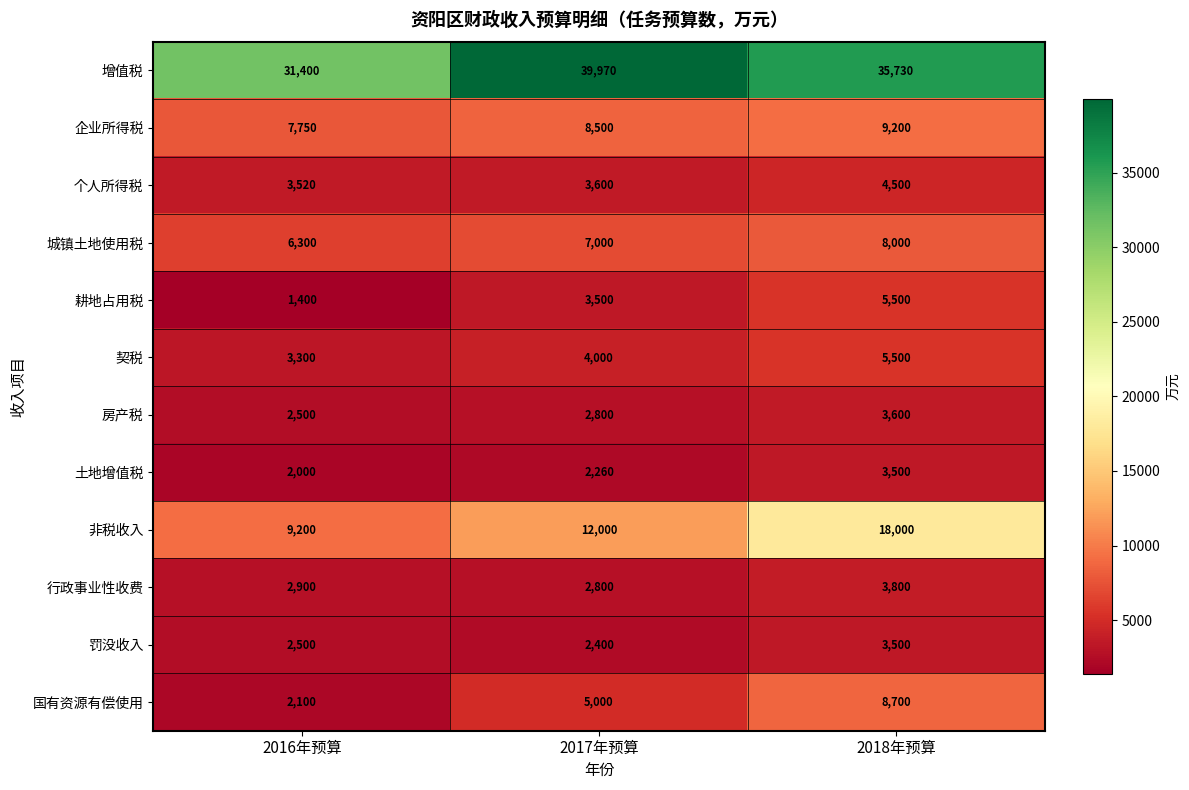

Count the 房产税 values in the range 2500 to 3600.

3